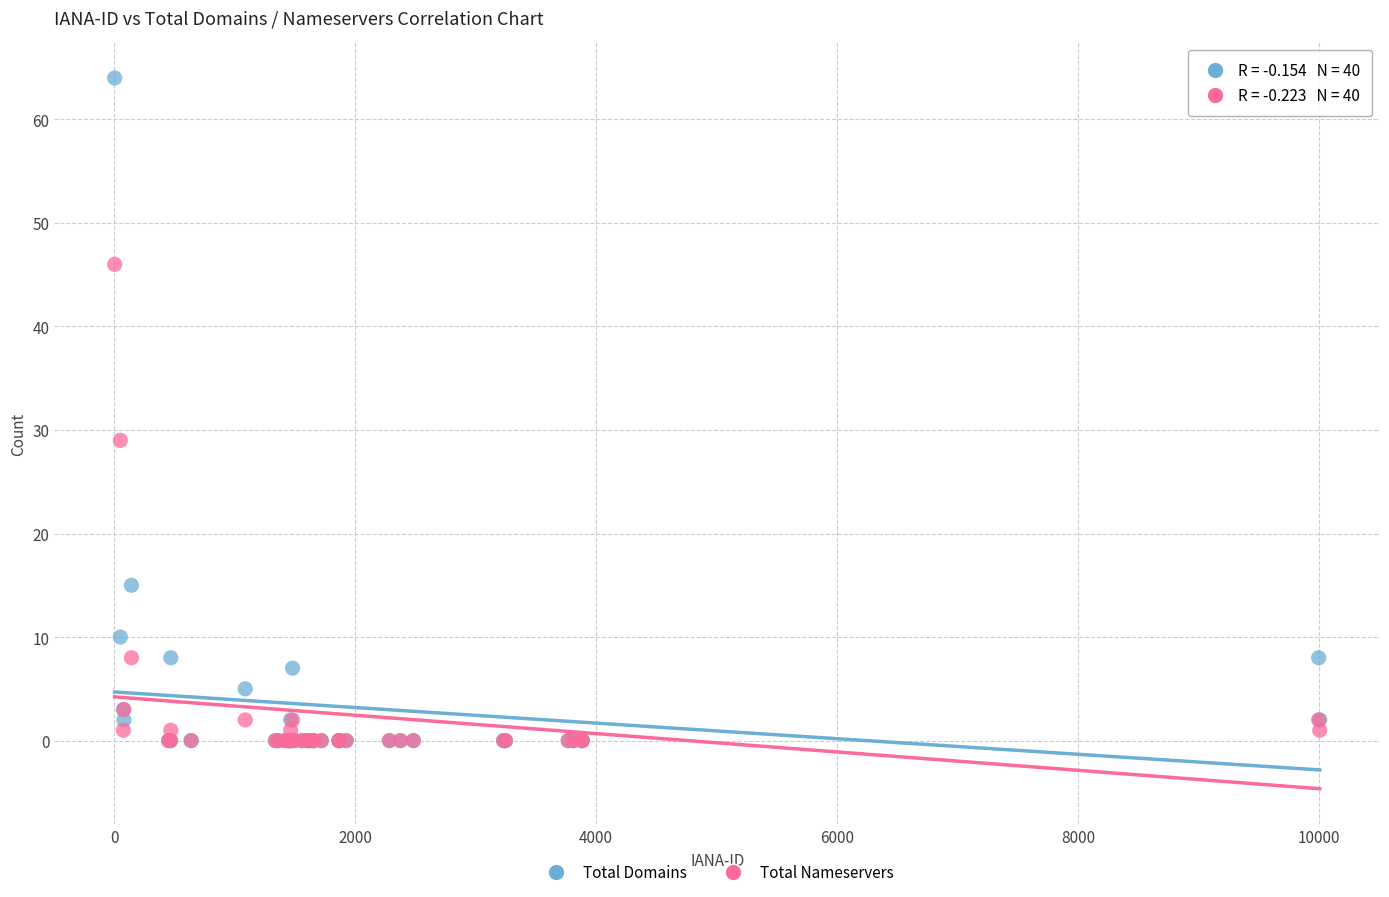

Which series contains the highest Y value?

Total Domains